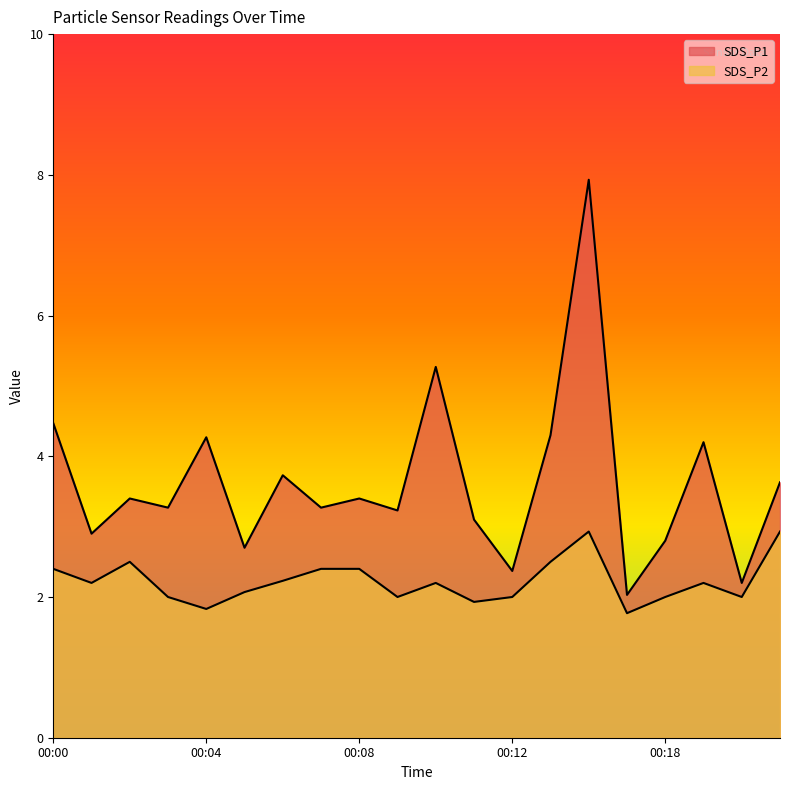

How many data points in SDS_P1 are less than 3?

6